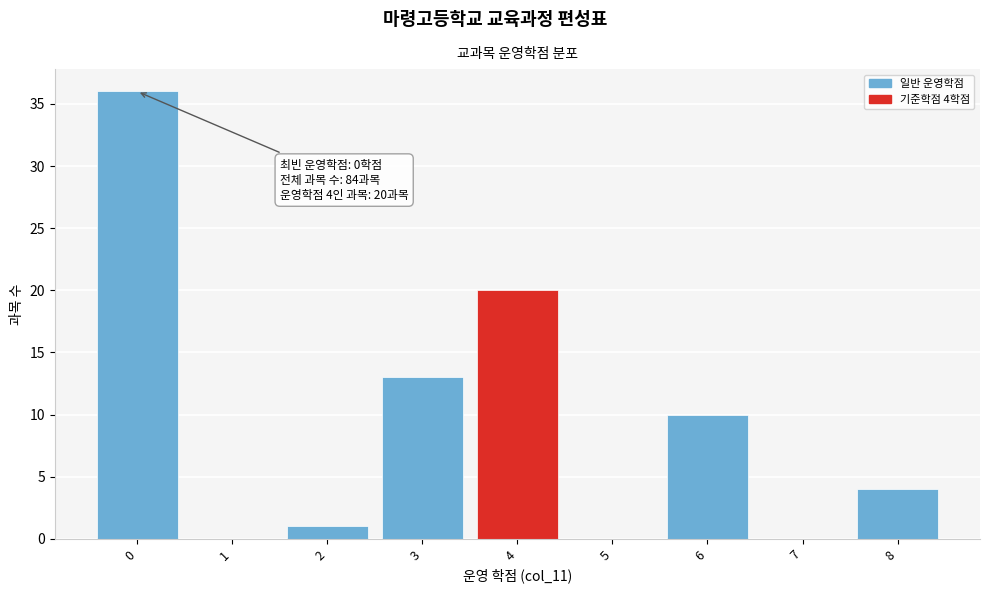

Which range on the x-axis has the tallest bar?

-0.5 to 0.5